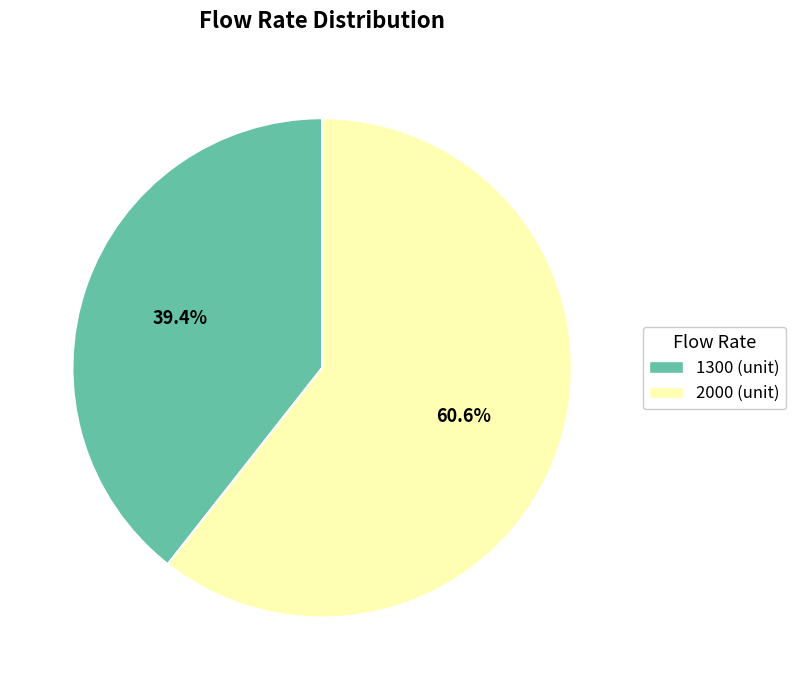

How many slices are in this pie chart?

2